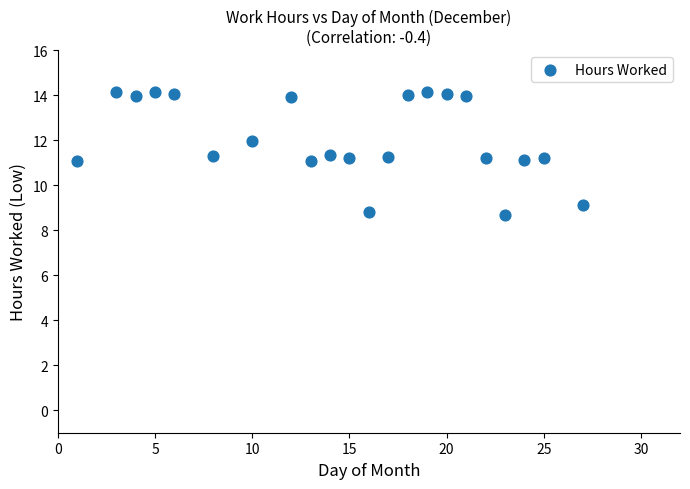

What is the range of Y values (max minus min)?

5.5